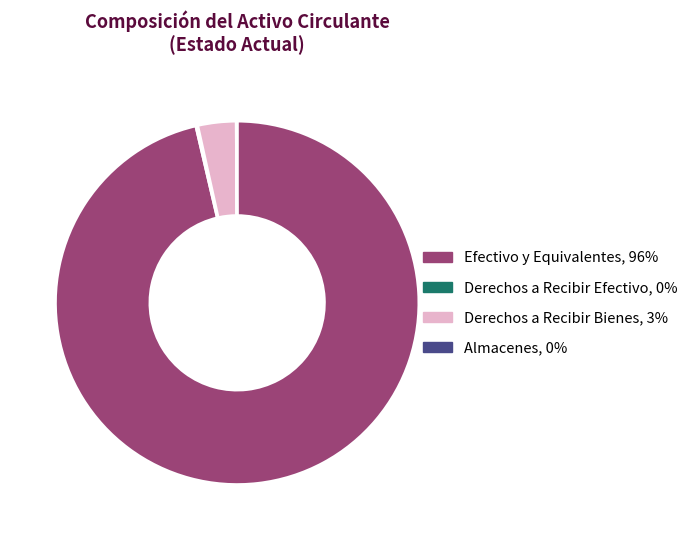

Approximately how many times larger is the value at Efectivo y Equivalentes compared to Derechos a Recibir Bienes?

28.3